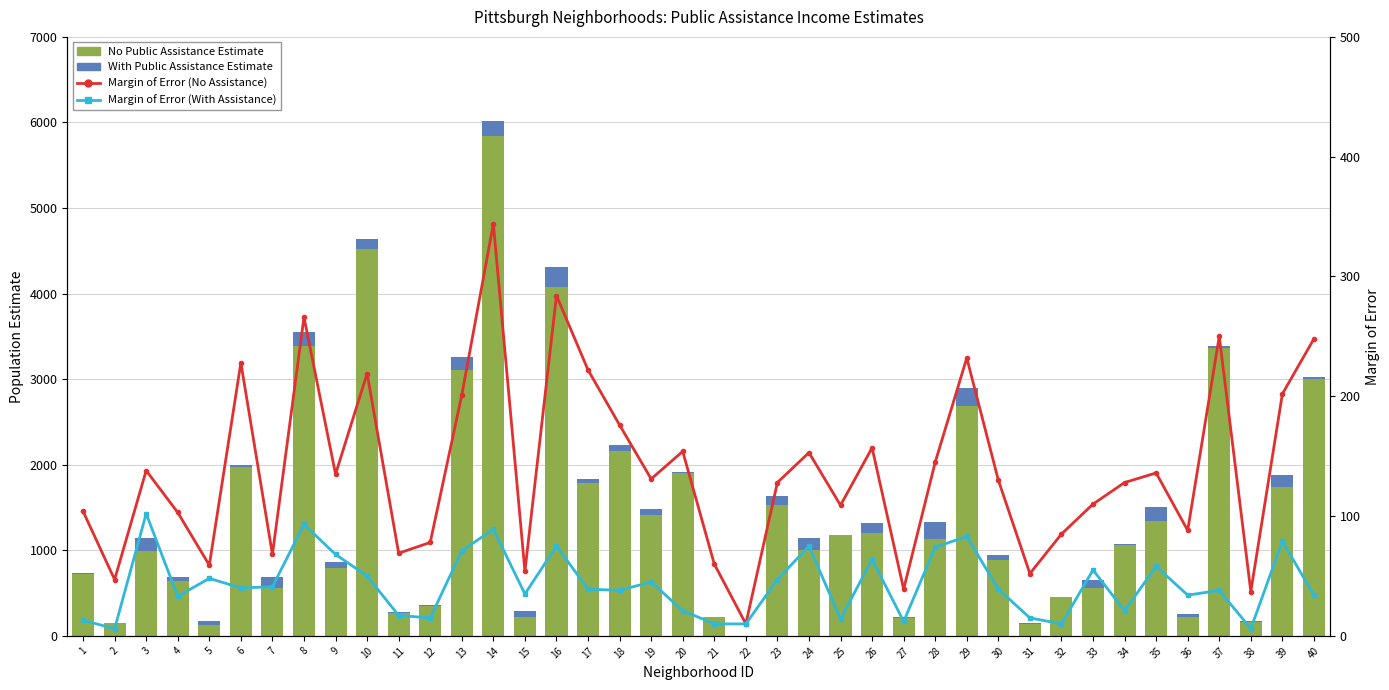

What is the difference between the highest and lowest values at 5?

74